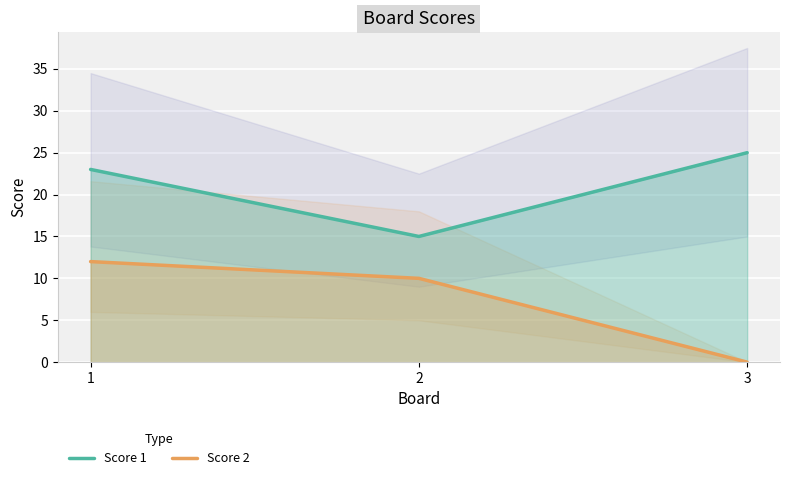

The Score 1 series shows 23 at 1. True or false?

True